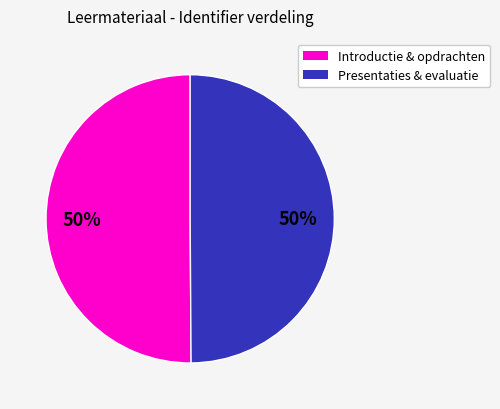

How many slices are in this pie chart?

2